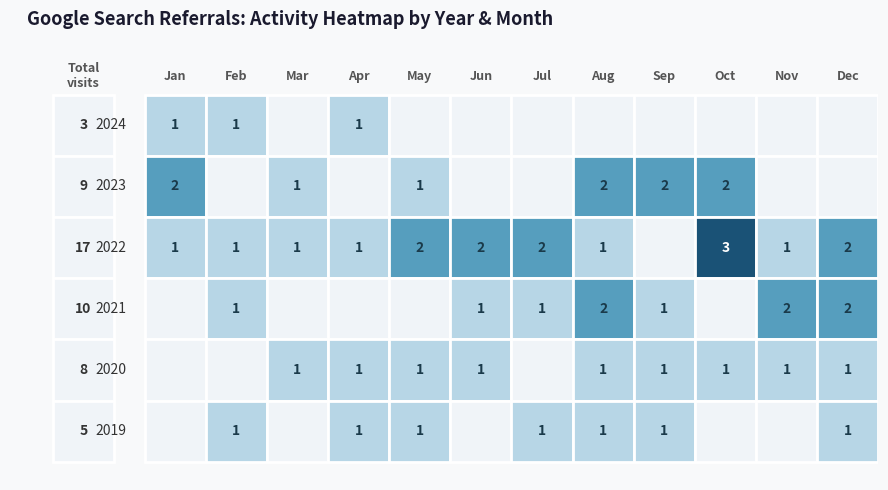

Reading left to right, extract all data points from this chart.

2024: 1	1	0	1	0	0	0	0	0	0	0	0
2023: 2	0	1	0	1	0	0	2	2	2	0	0
2022: 1	1	1	1	2	2	2	1	0	3	1	2
2021: 0	1	0	0	0	1	1	2	1	0	2	2
2020: 0	0	1	1	1	1	0	1	1	1	1	1
2019: 0	1	0	1	1	0	1	1	1	0	0	1